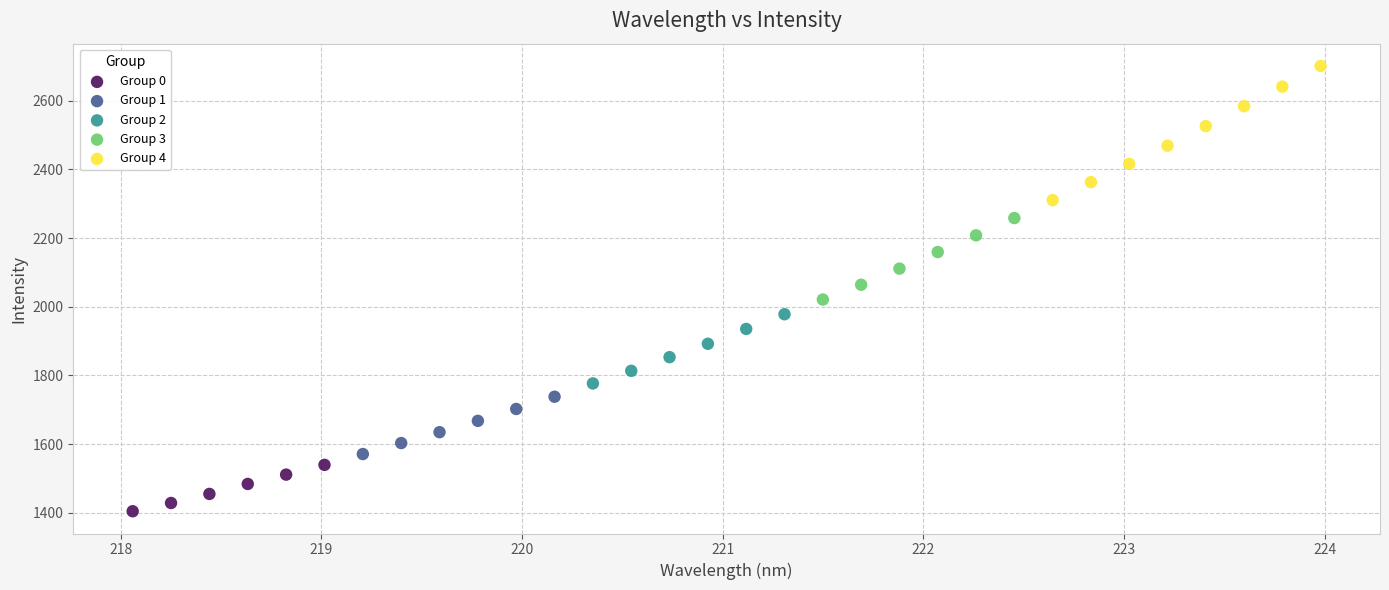

Which series has the widest spread of Y values?

Group 4